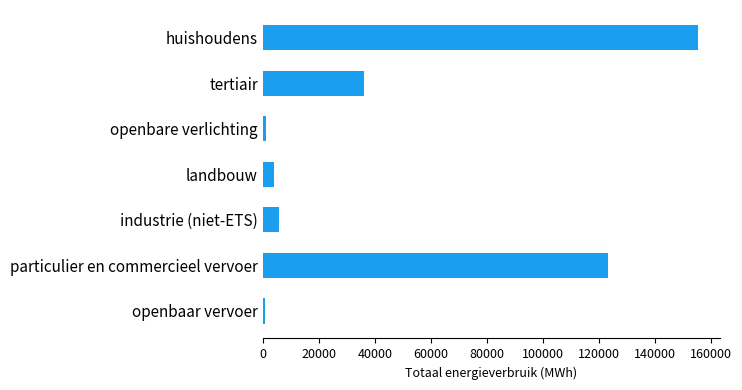

Which has a higher value, industrie (niet-ETS) or openbaar vervoer?

industrie (niet-ETS)